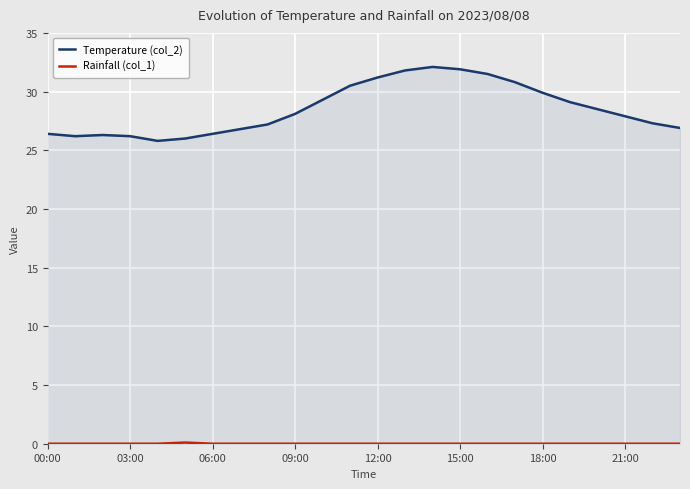

Which series has the largest range (max minus min)?

Temperature (col_2)